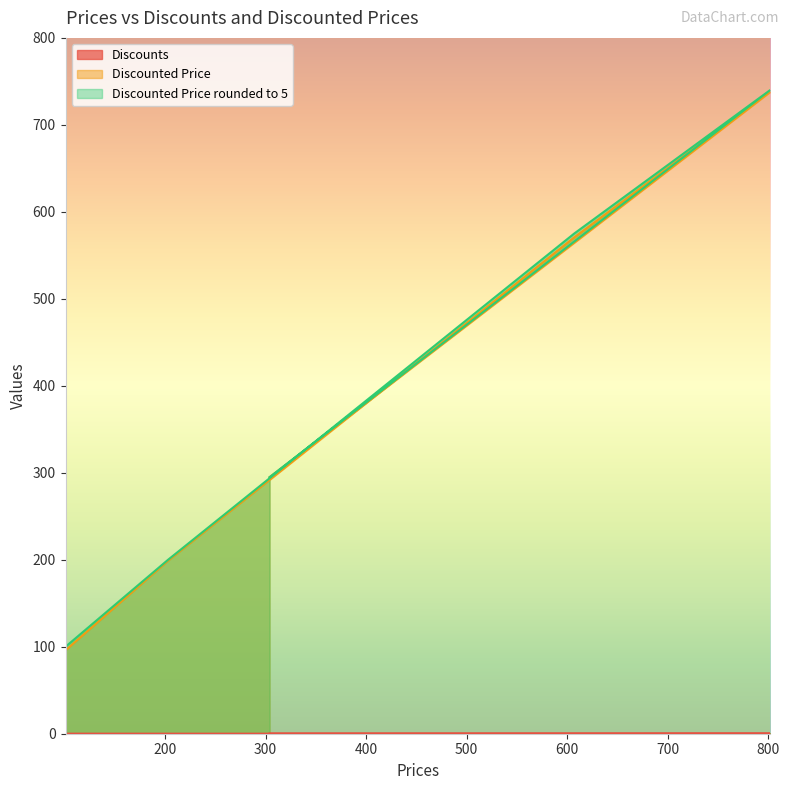

Which series has the largest range (max minus min)?

Discounted Price